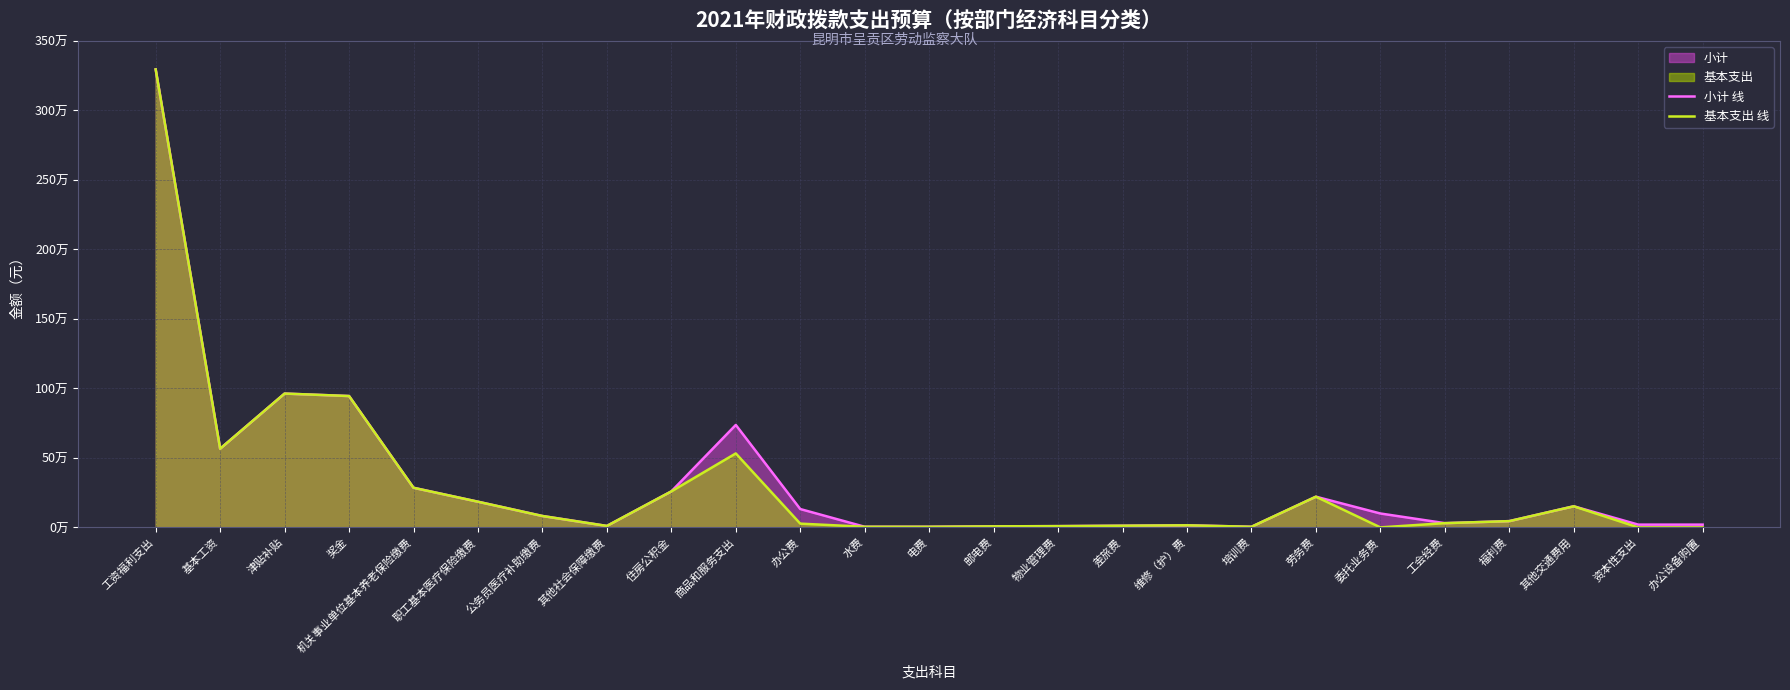

Where does the 小计 线 series first go above 81960?

工资福利支出